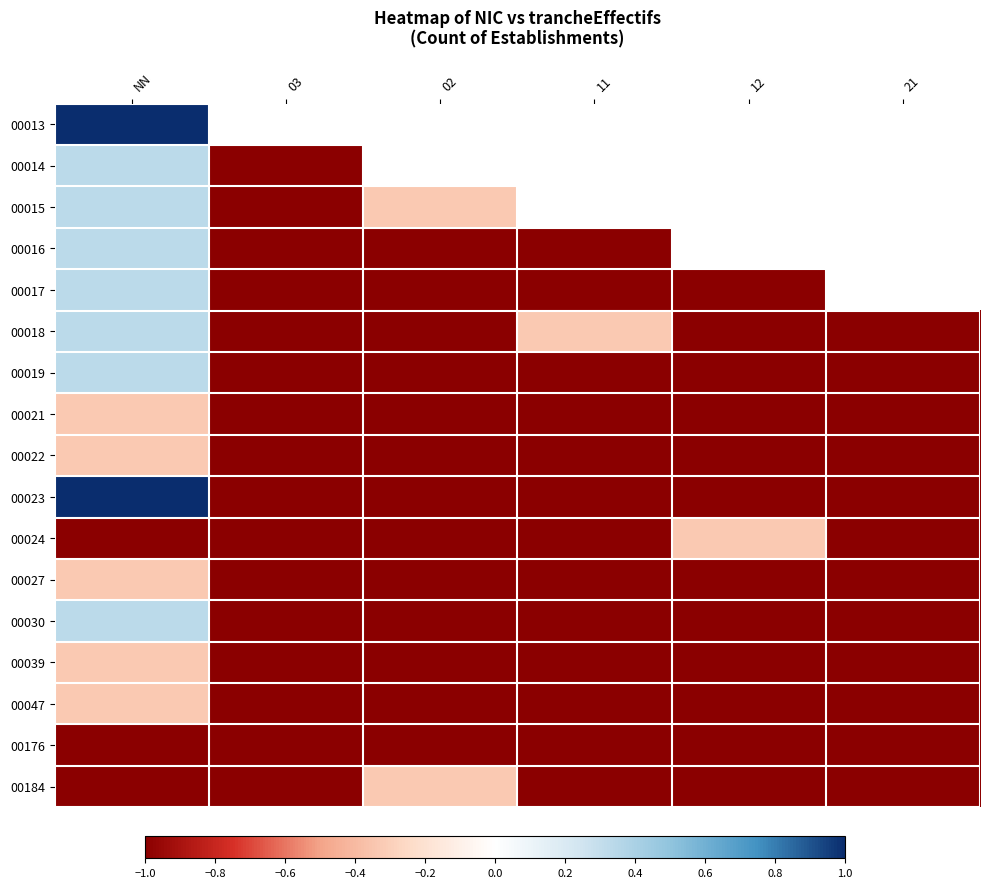

The value of 00030 at 21 is -1.0. True or false?

True